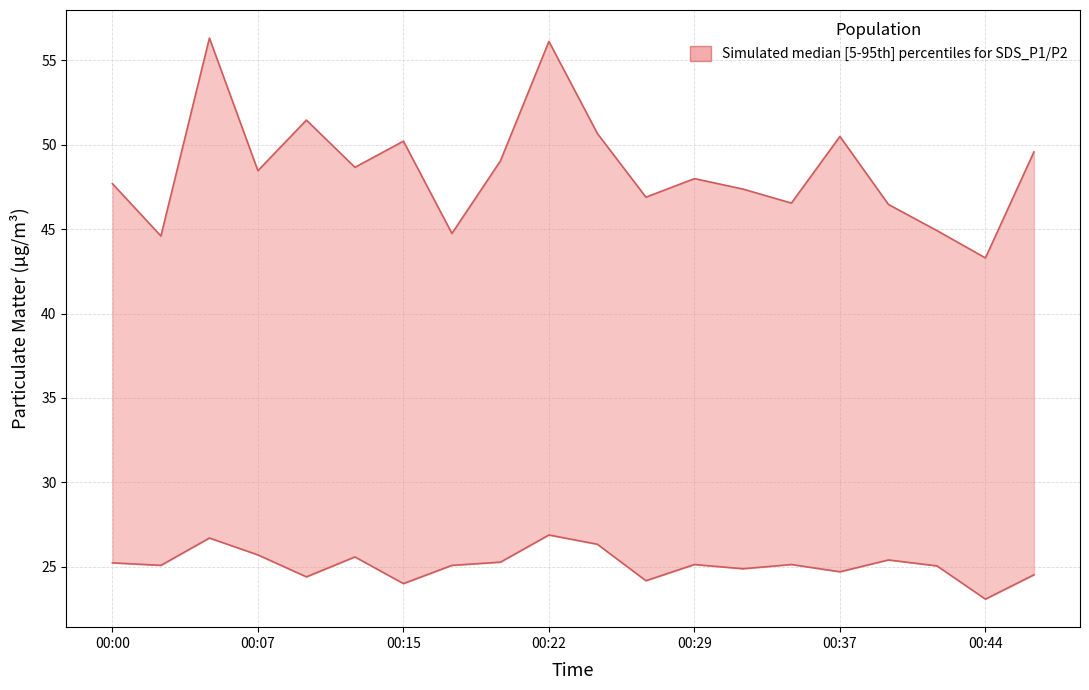

True or false: SDS_P1 and SDS_P2 cross at least once.

False